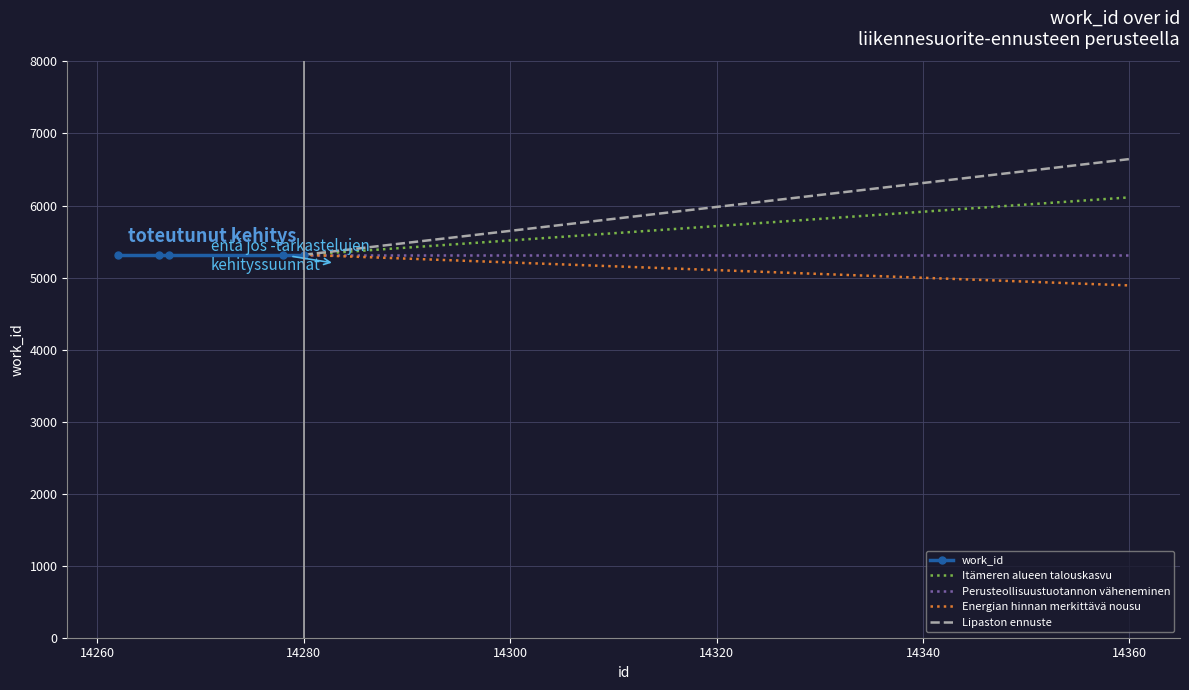

What is the value of the Perusteollisuustuotannon väheneminen point at the 1st from the left?

5316.0